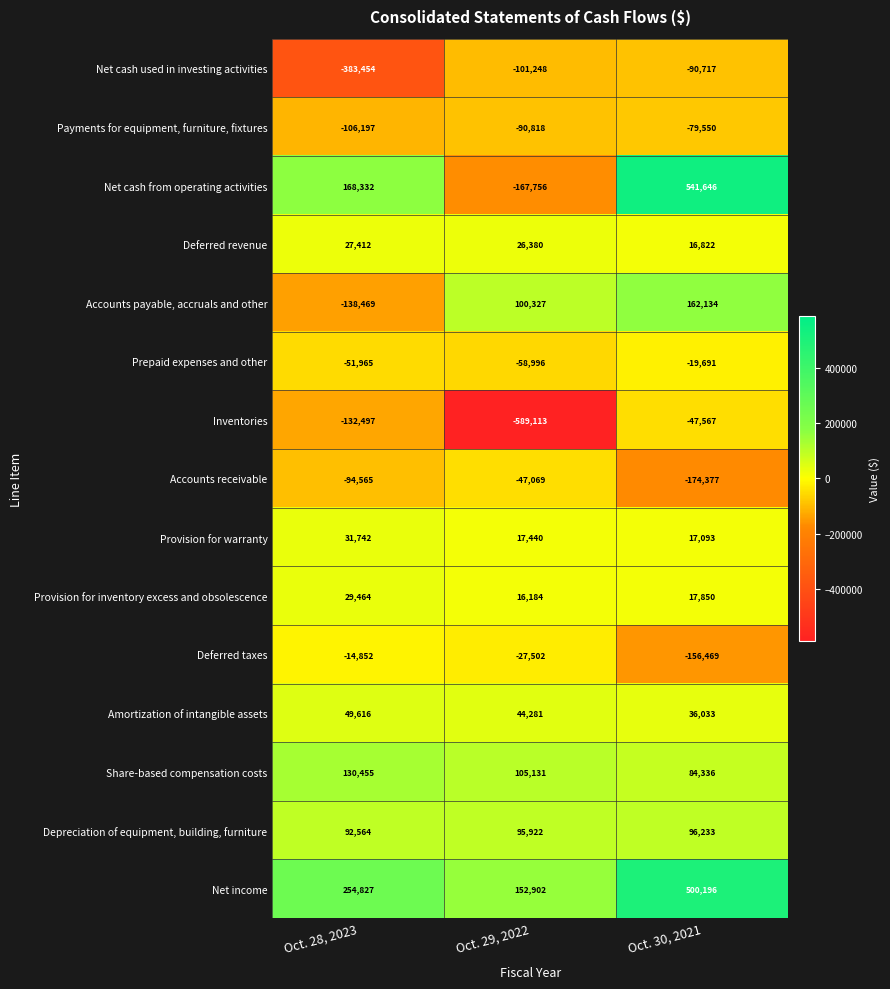

What is the smallest value displayed?

-589113